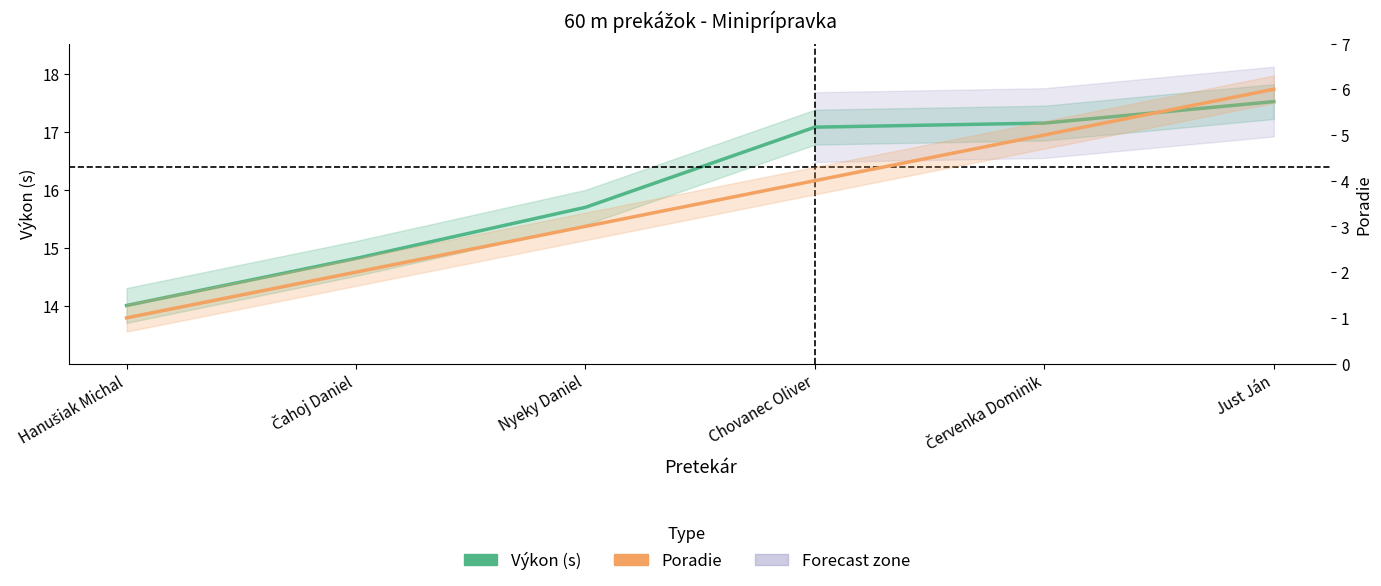

Reading left to right, transcribe all the data shown in this chart.

Výkon: Hanušiak Michal=14.0	Čahoj Daniel=14.8	Nyeky Daniel=15.7	Chovanec Oliver=17.1	Červenka Dominik=17.1	Just Ján=17.5
Poradie: Hanušiak Michal=1.0	Čahoj Daniel=2.0	Nyeky Daniel=3.0	Chovanec Oliver=4.0	Červenka Dominik=5.0	Just Ján=6.0